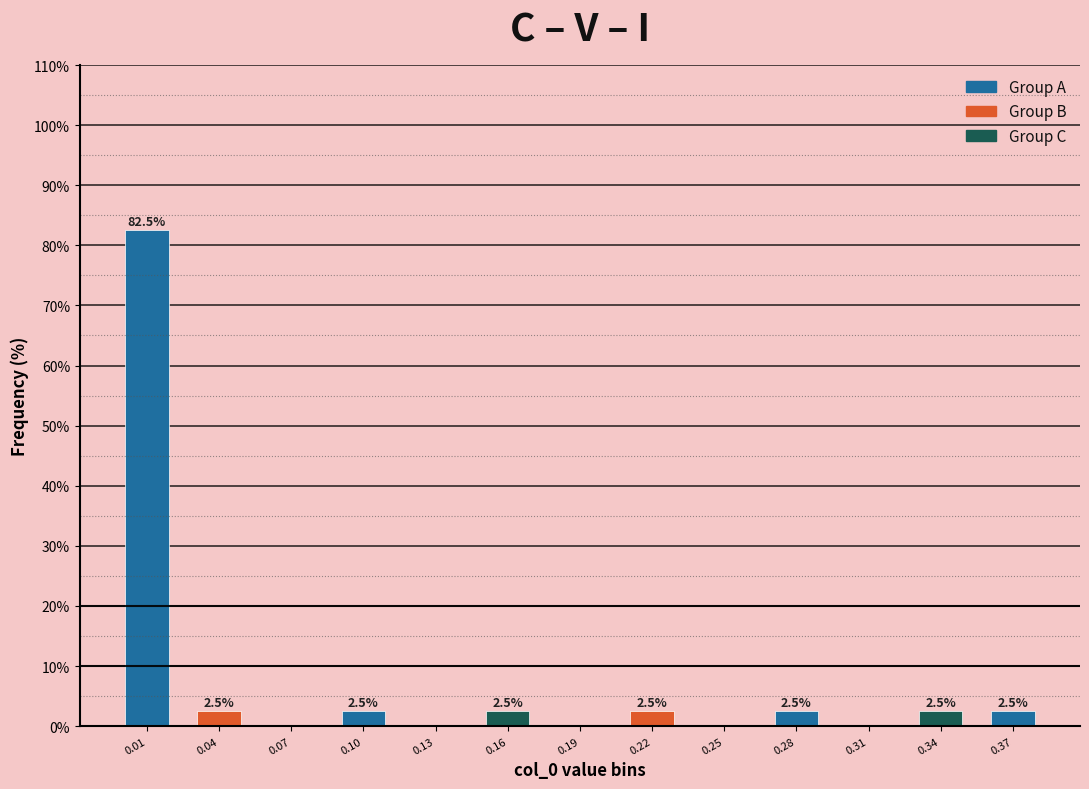

Reading left to right, what are all the values shown in this chart?

0.01=82.5	0.04=2.5	0.07=0.0	0.10=2.5	0.13=0.0	0.16=2.5	0.19=0.0	0.22=2.5	0.25=0.0	0.28=2.5	0.31=0.0	0.34=2.5	0.37=2.5